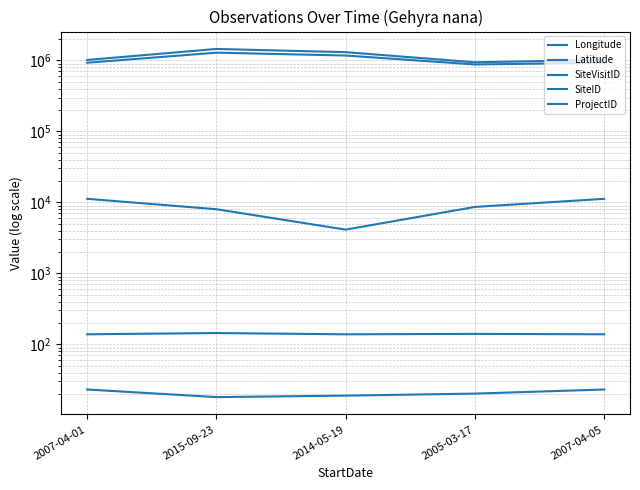

Where is Longitude nearest to the value 141?

2005-03-17